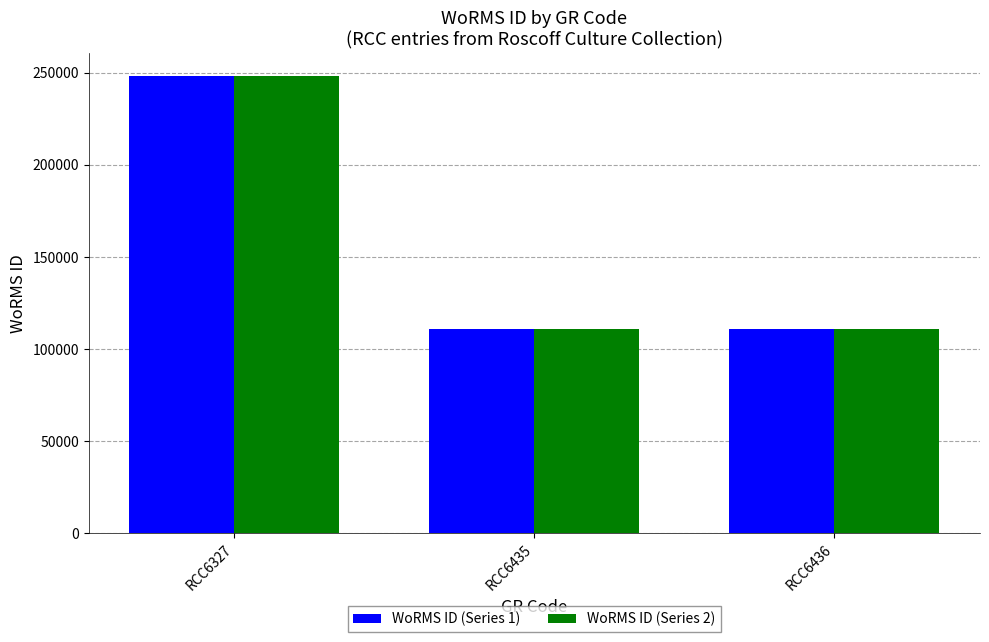

What is the value of the WoRMS ID (Series 2) bar at the 1st from the left?

248121